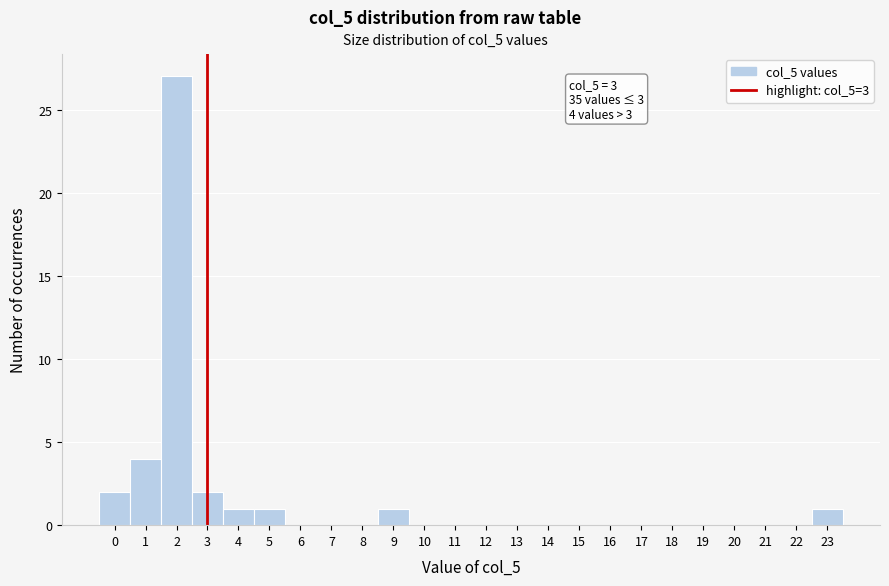

Over which range of the x-axis is the bar tallest?

1.5 to 2.5